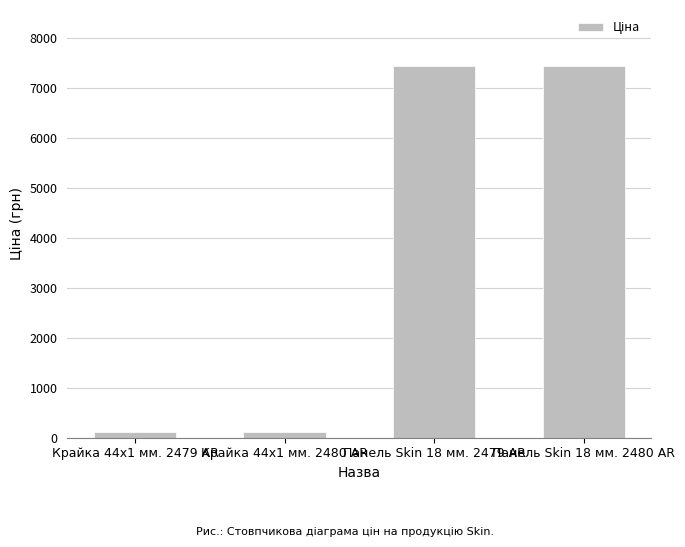

What is the average value?

3773.9